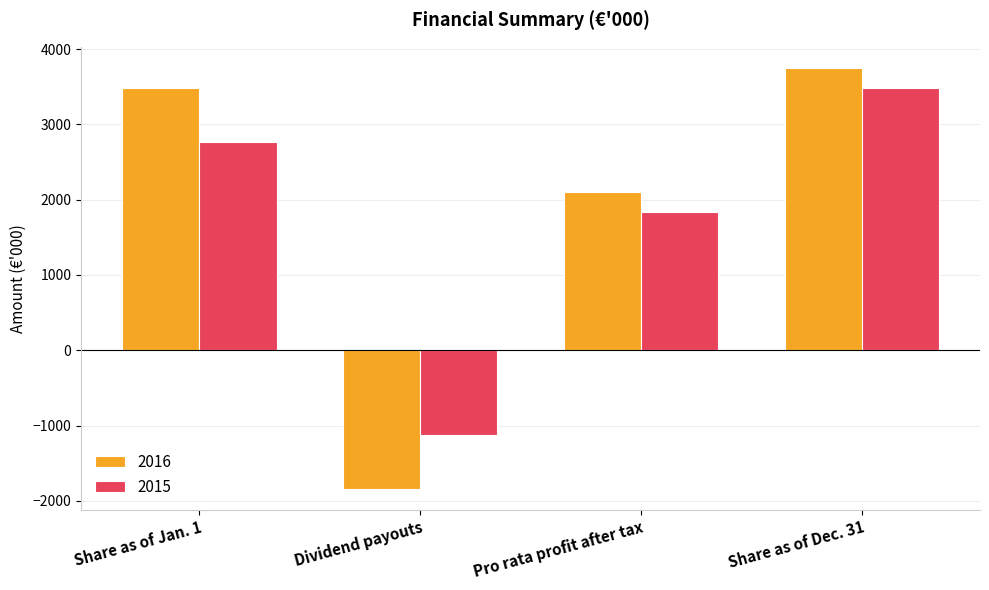

Which category has the lowest value in the 2016 series?

Dividend payouts